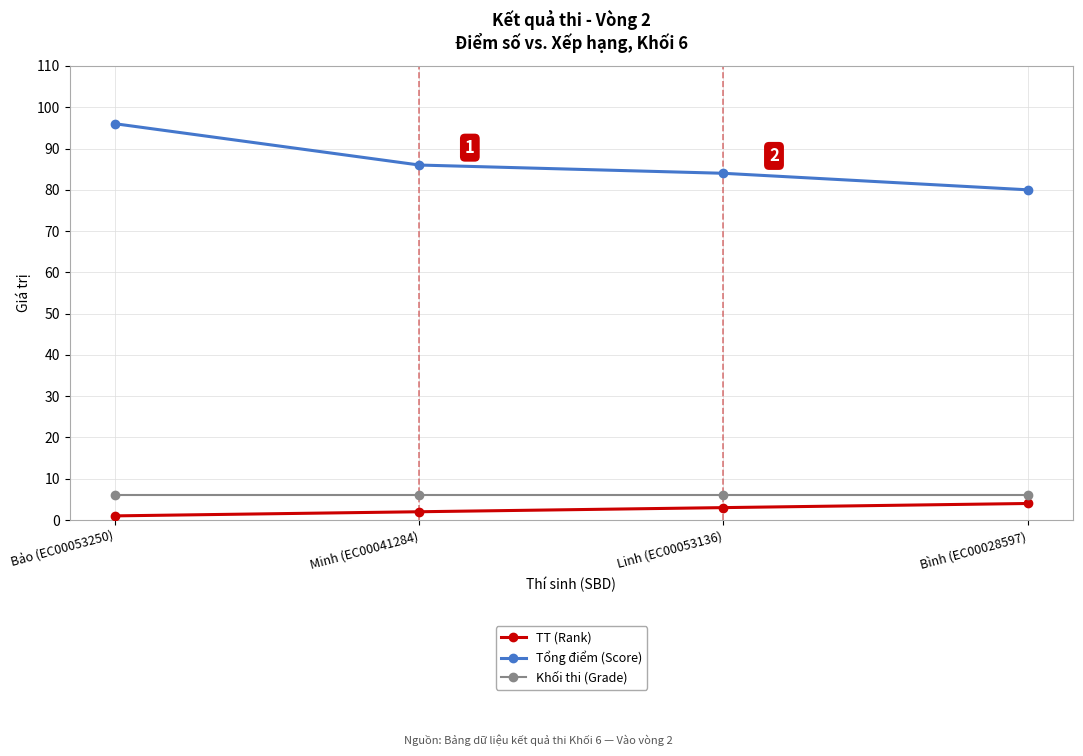

Reading left to right, what are all the values shown in this chart?

TT (Rank): 1	2	3	4
Tổng điểm (Score): 96	86	84	80
Khối thi (Grade): 6	6	6	6